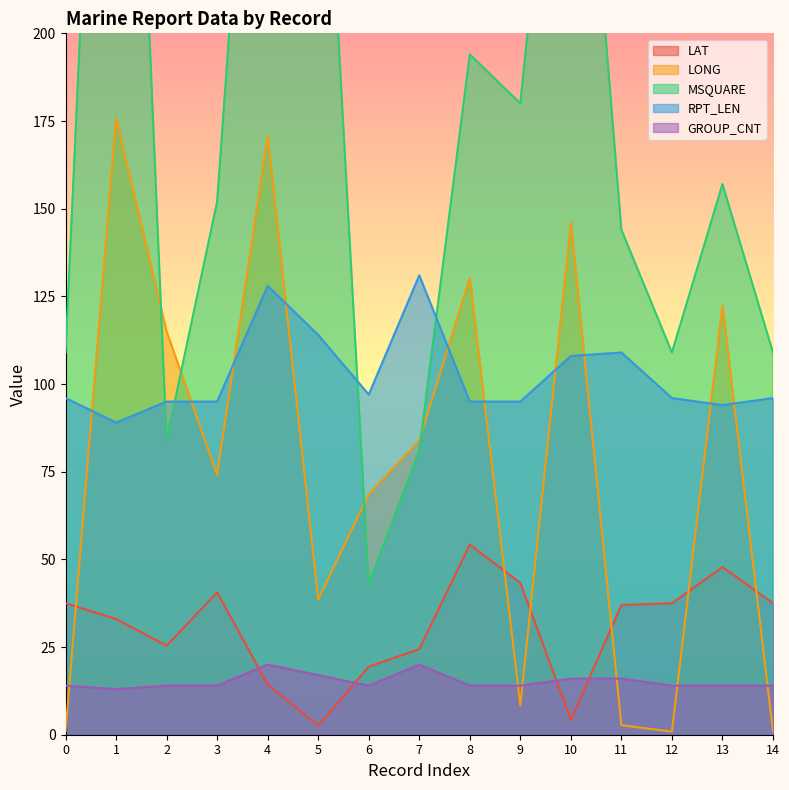

What is the total value across all series at 1?

735.8